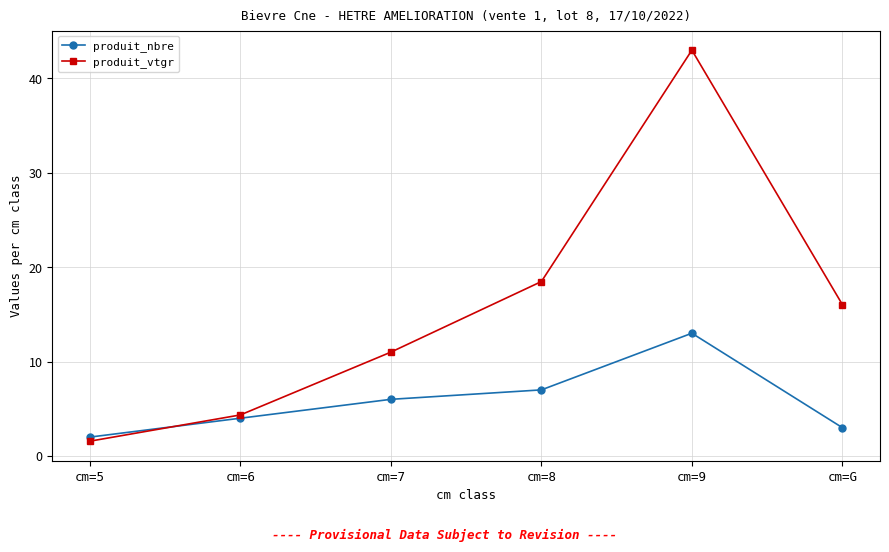

True or false: produit_nbre and produit_vtgr cross at least once.

True